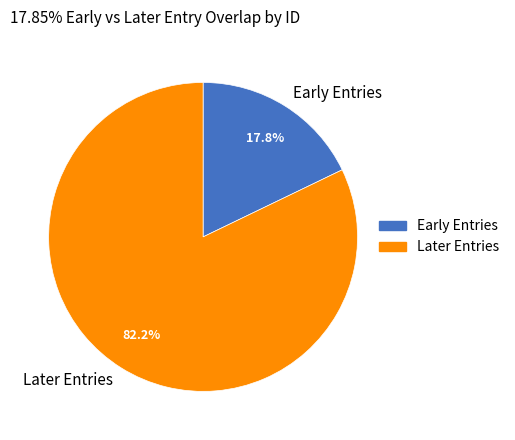

What is the total percentage of Early Entries and Later Entries?

100.0%